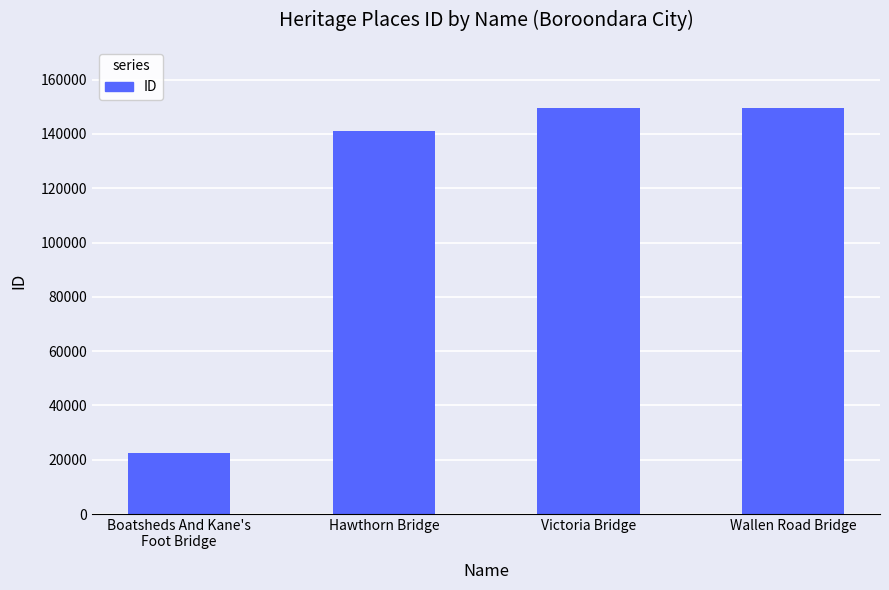

Count the number of data series in this chart.

1